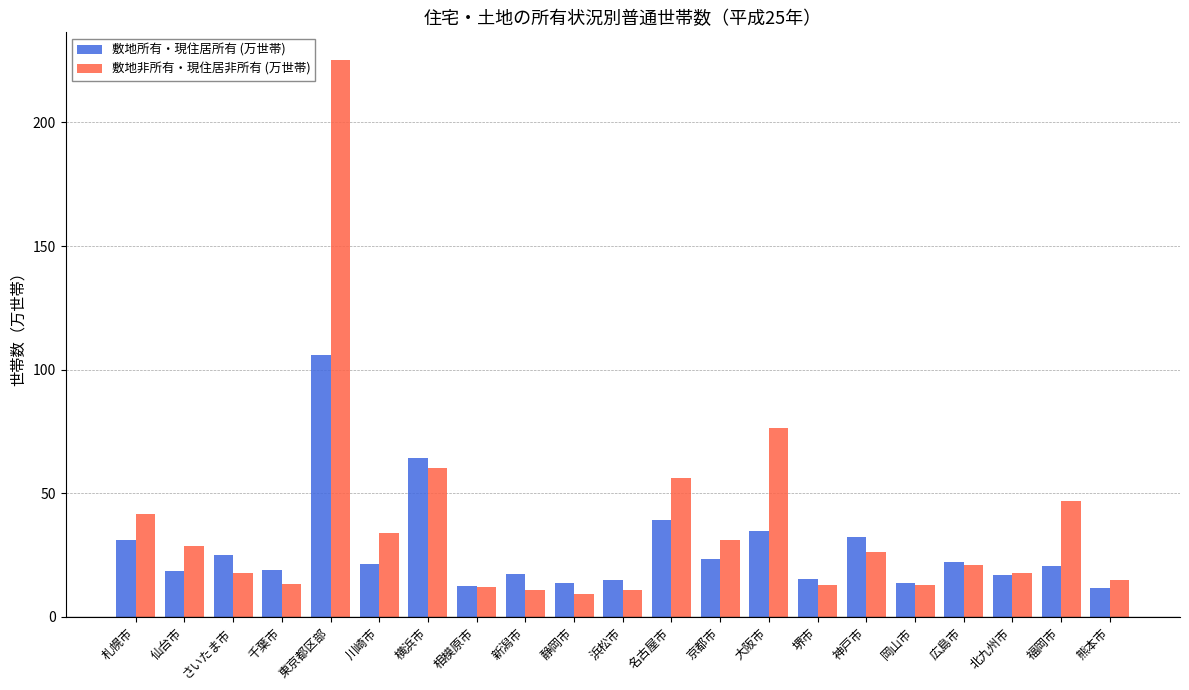

Is it true that 敷地所有・現住居所有 (万世帯) equals 51.2 at 東京都区部?

False